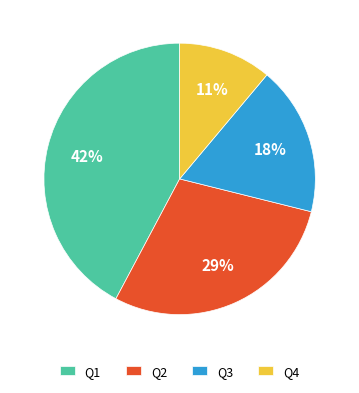

Is Q1 the majority of the pie?

No